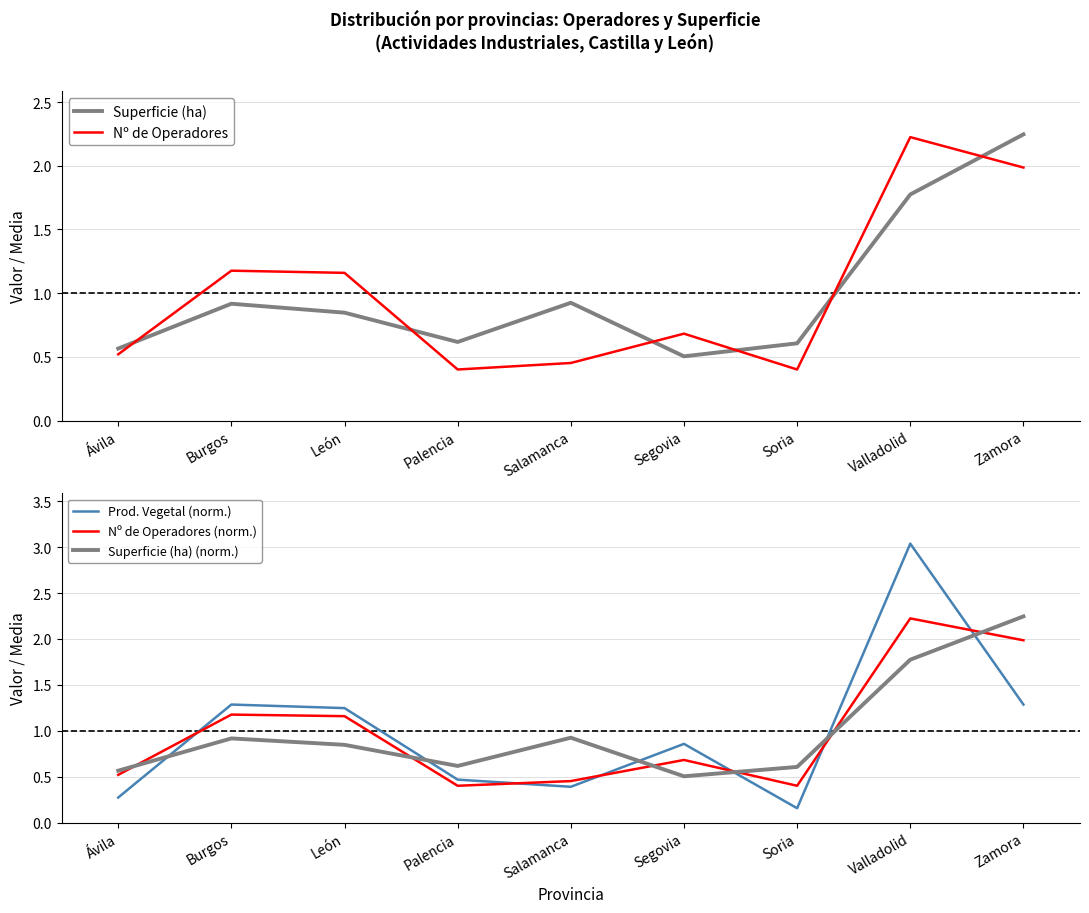

How many categories are shown in the chart?

9